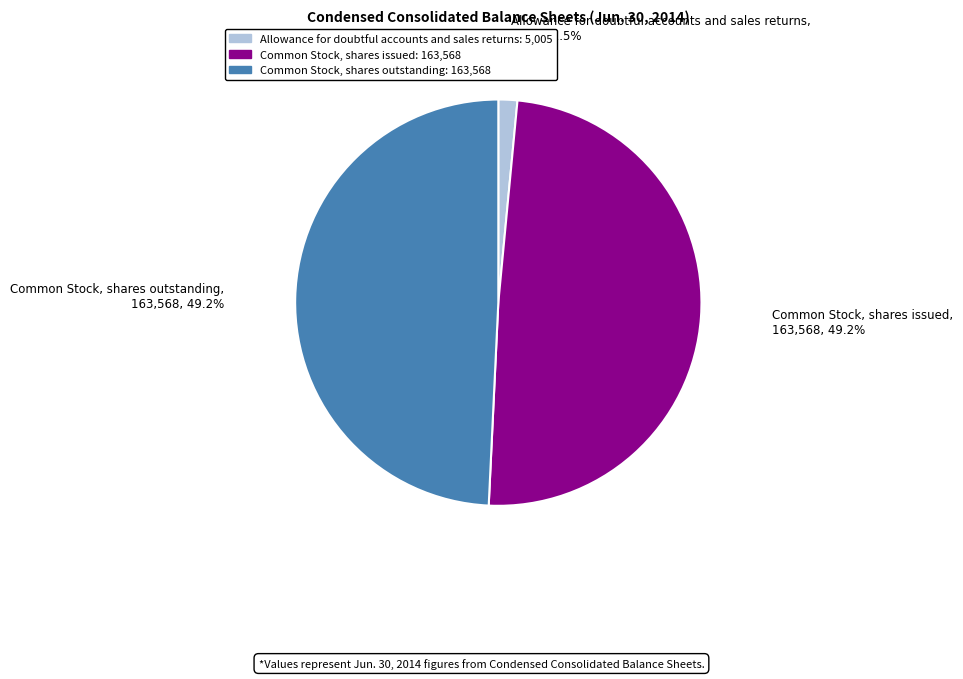

How many segments does this pie chart have?

3